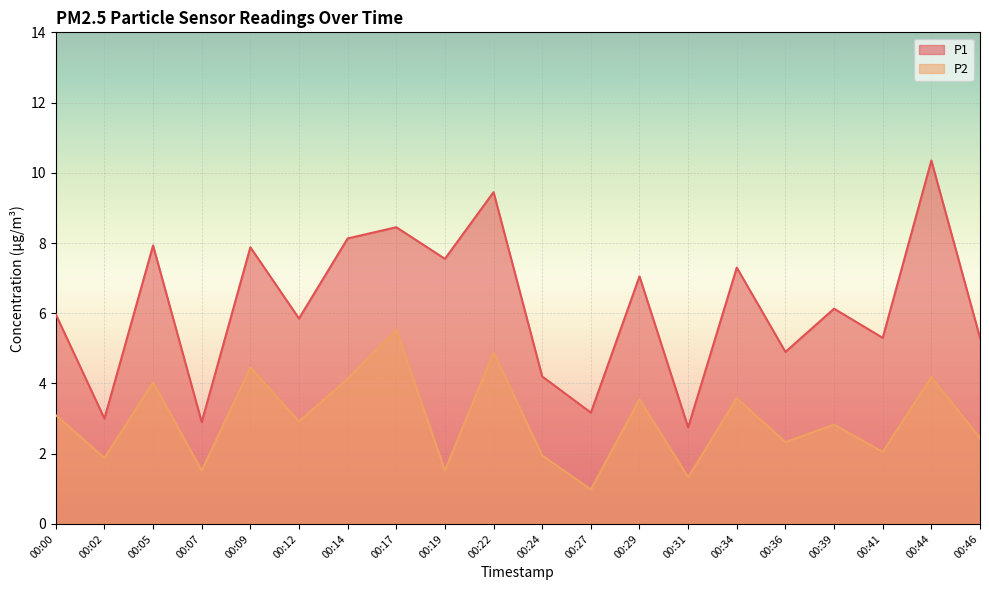

What is the value of the P2 point at the 3rd from the left?

4.0